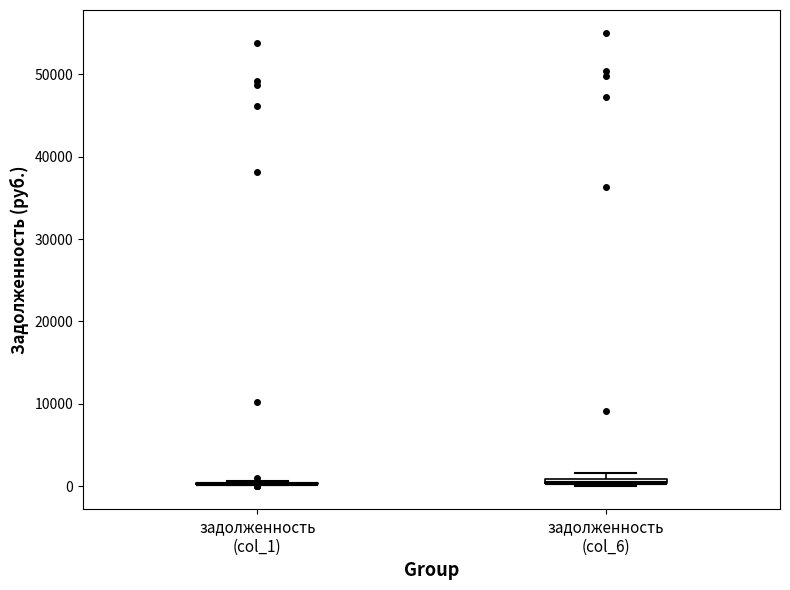

Where is the upper edge of the box for задолженность (col_6) on the y-axis? The values are not printed on the chart, so give them approximately, as read against the axis.

1000